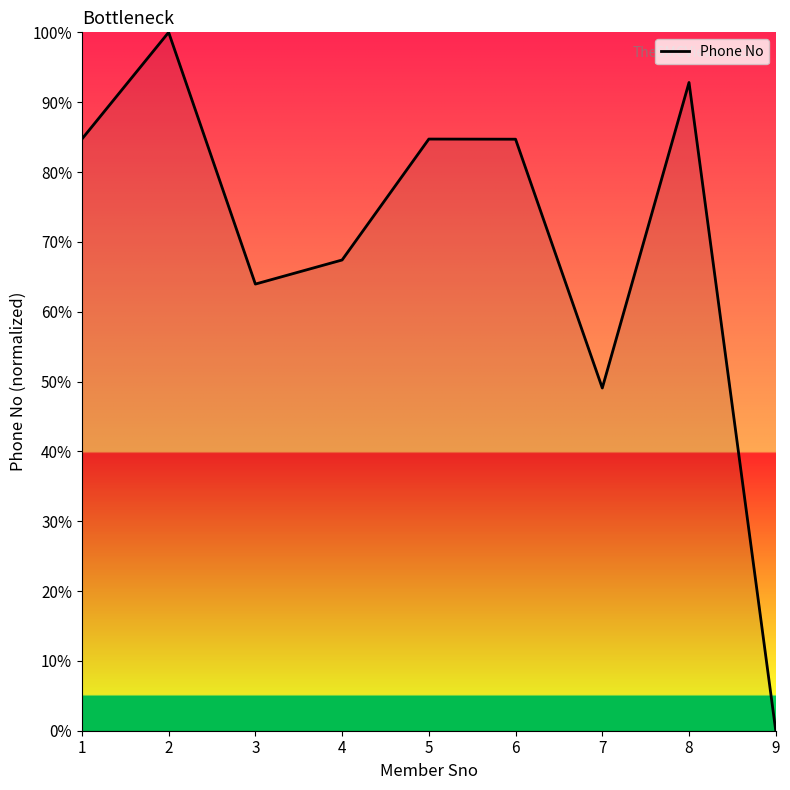

What is the sum of the values at 5 and 2?

184.7